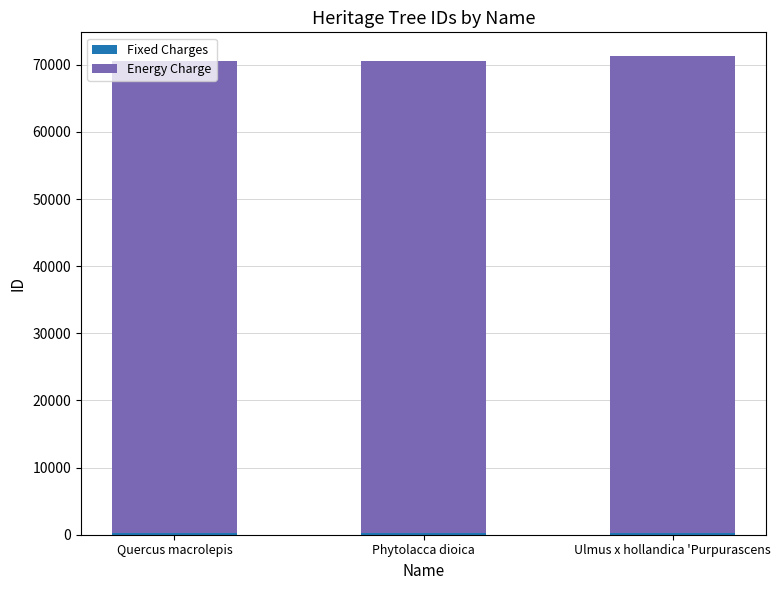

Count the number of categories in the chart.

3